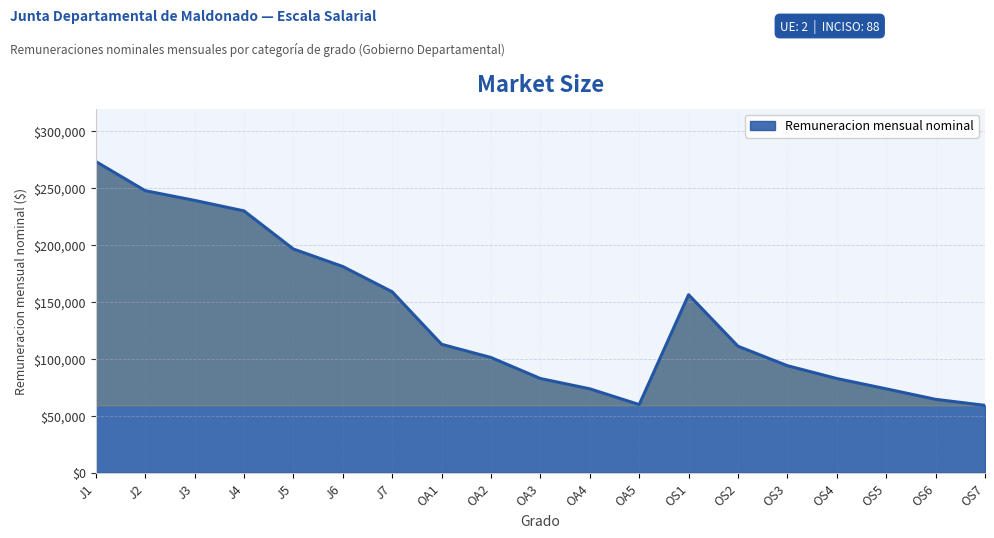

Is it true that the value at J7 is 99801?

False